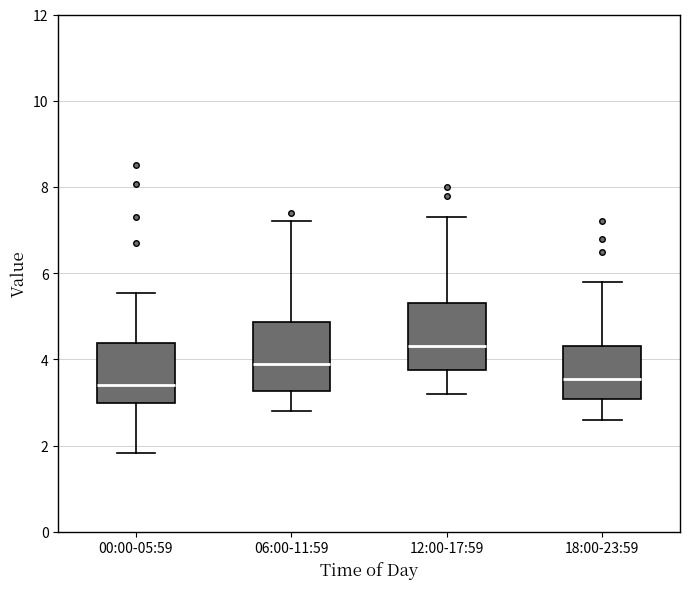

Where is the upper edge of the box for 12:00-17:59 on the y-axis? The values are not printed on the chart, so give them approximately, as read against the axis.

5.4